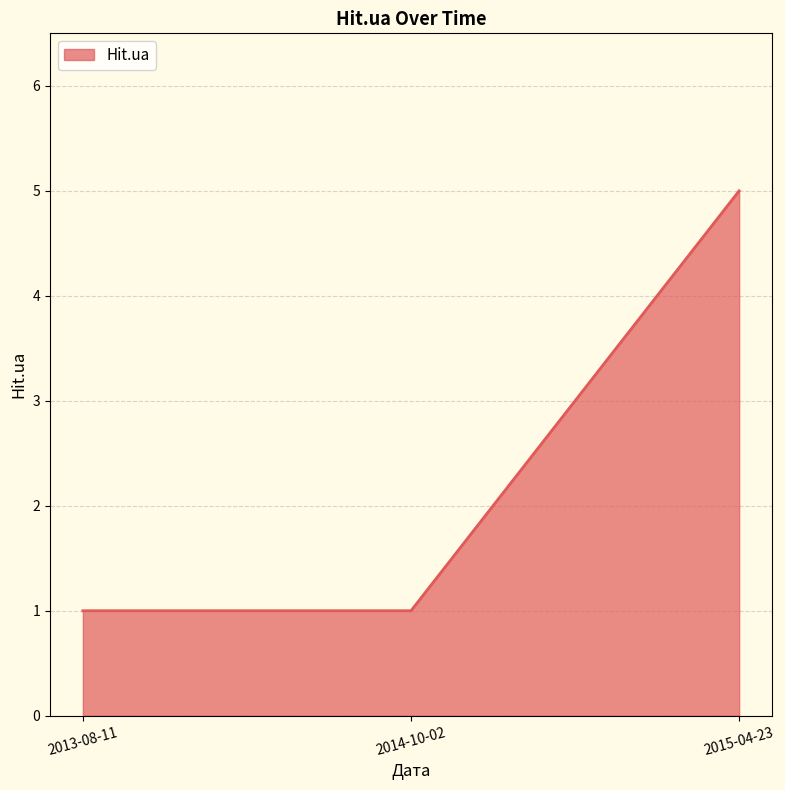

What is the greatest value displayed?

5